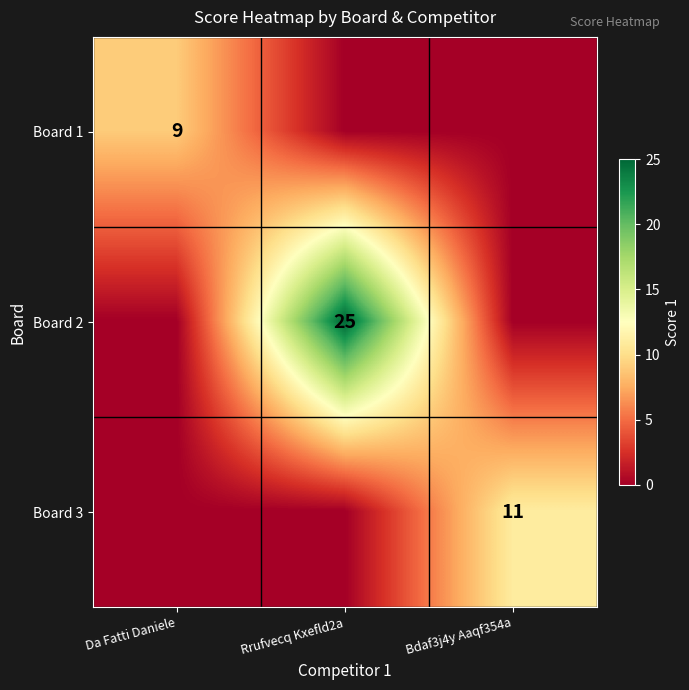

The value of Board 1 at Da Fatti Daniele is 9. True or false?

True